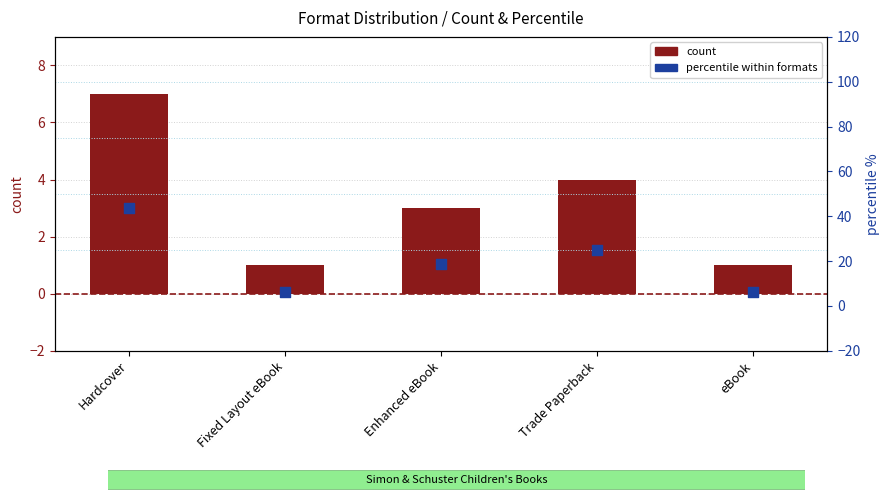

Which series reaches the maximum Y coordinate?

percentile within formats